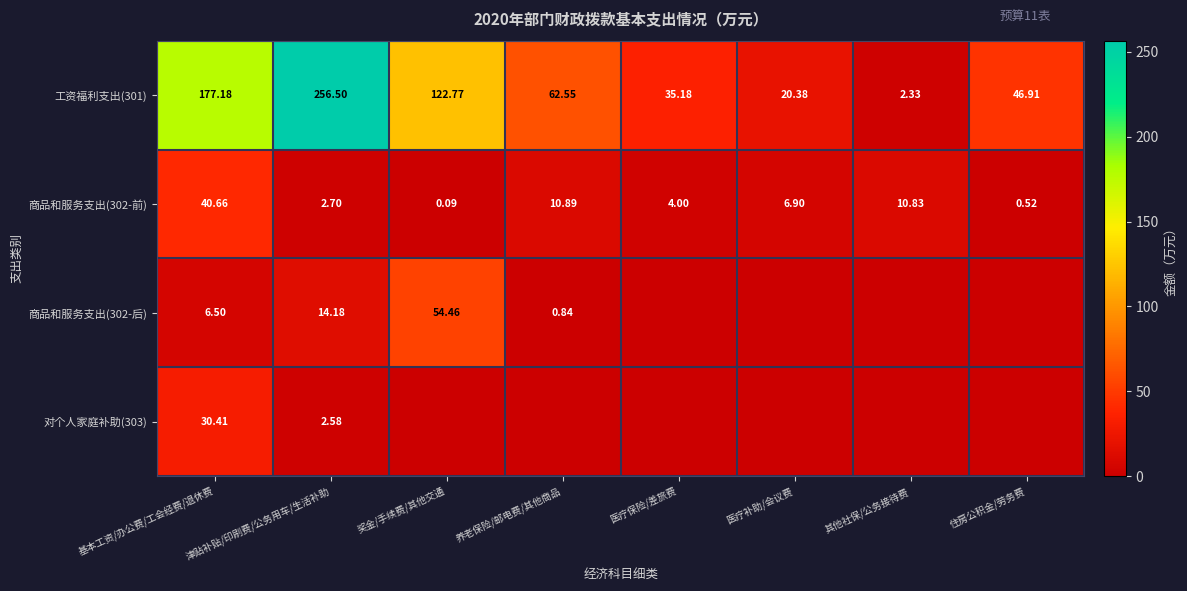

At which category does the chart reach its peak across all series?

津贴补贴/印刷费/公务用车/生活补助